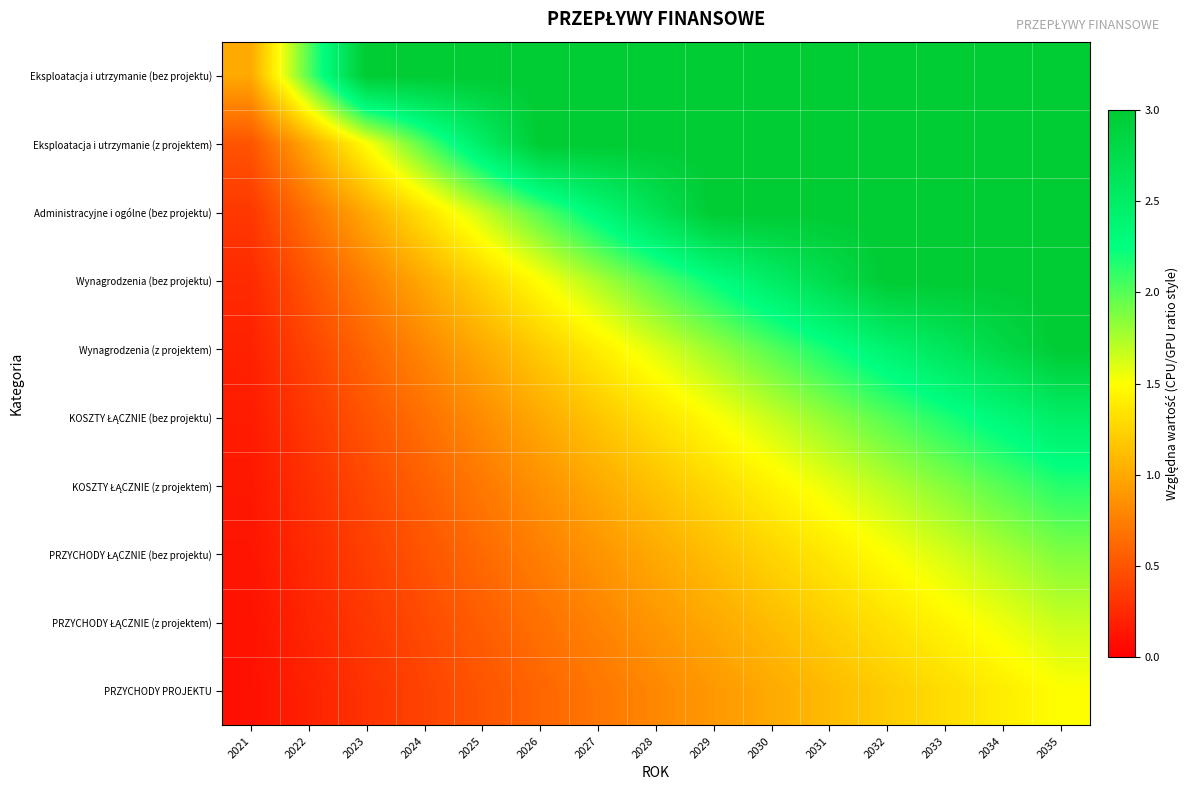

How many categories are shown in the chart?

15